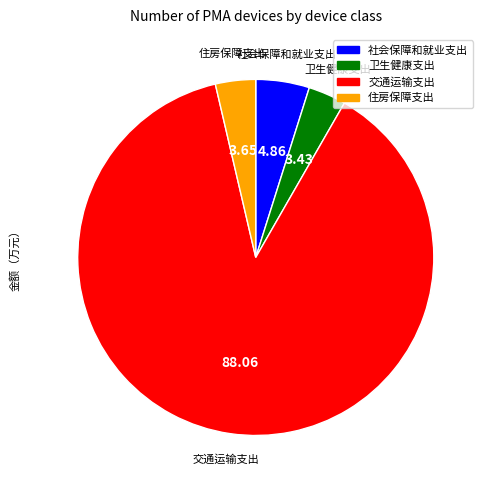

Does any single category account for the majority?

Yes